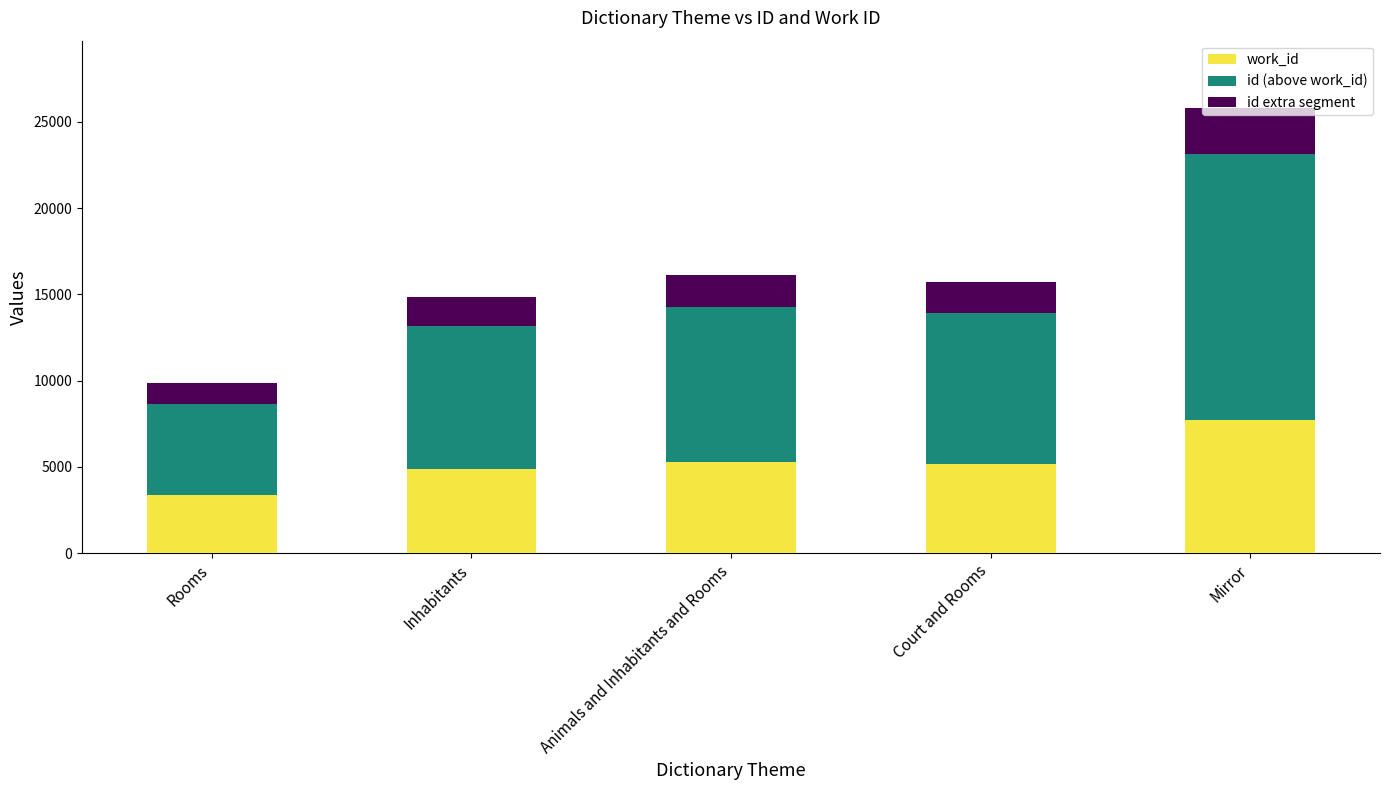

What is the average value of the work_id series?

5299